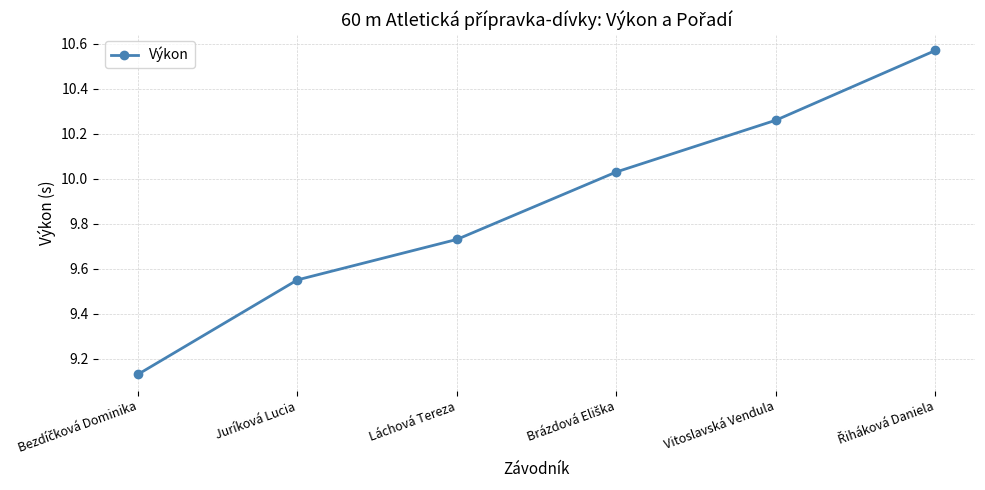

How many data points are less than 10?

3